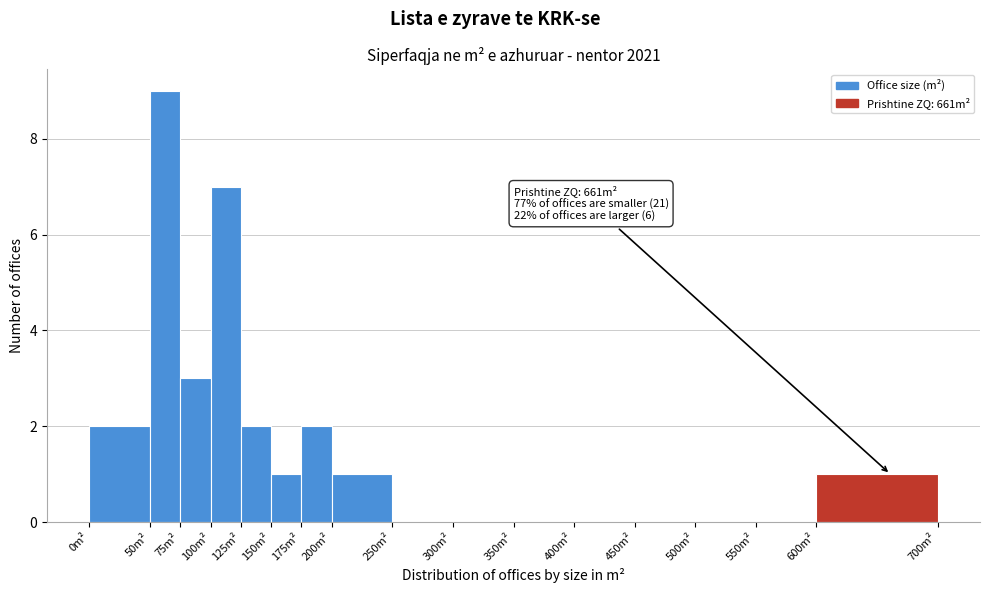

Over which range of the x-axis is the bar tallest?

50 to 75